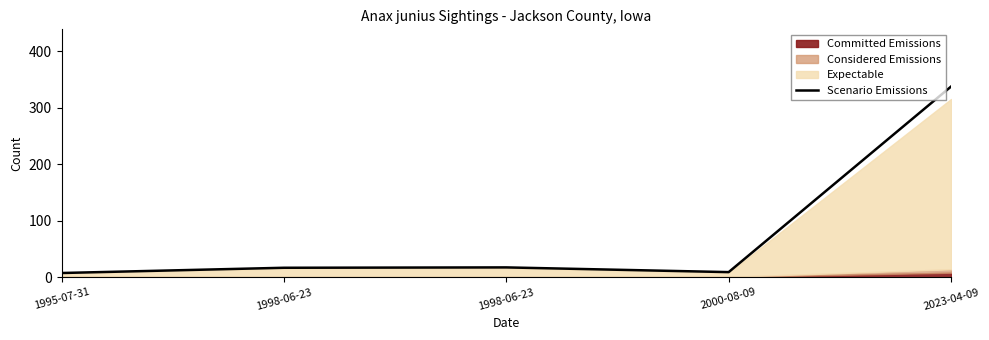

Is it true that the value at 1998-06-23 is 25.1?

False